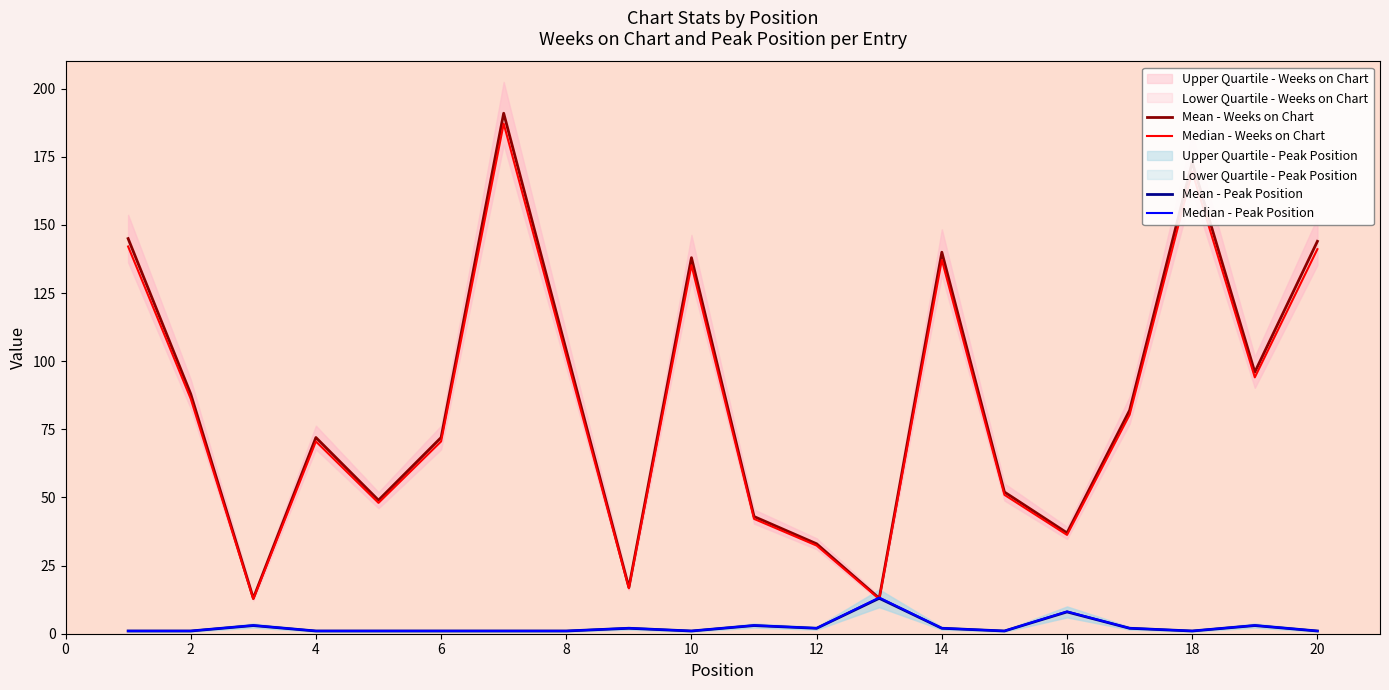

Is the value of Median - Weeks on Chart at 12 greater than the value of Mean - Peak Position at 16?

Yes